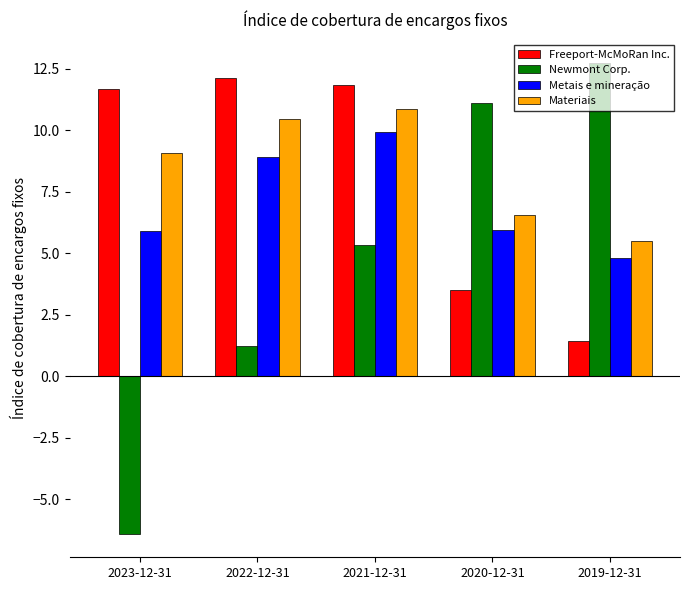

True or false: Materiais has a value of 9.1 at 2023-12-31.

True